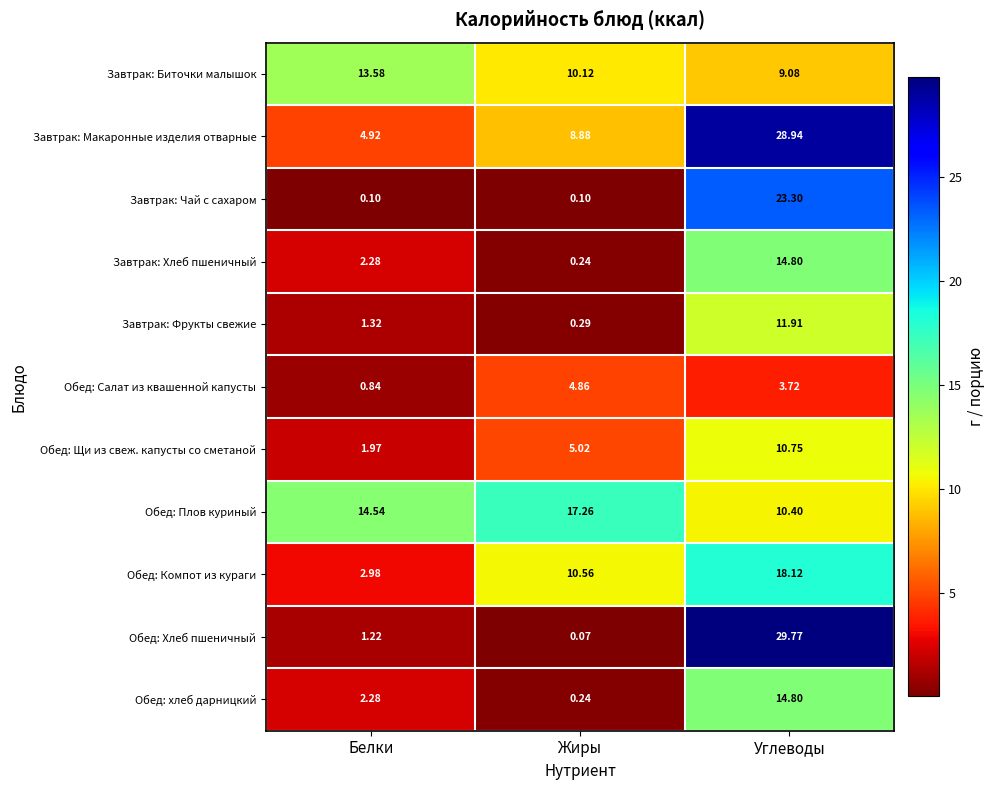

Where does the Завтрак: Биточки малышок series first go above 10?

Белки